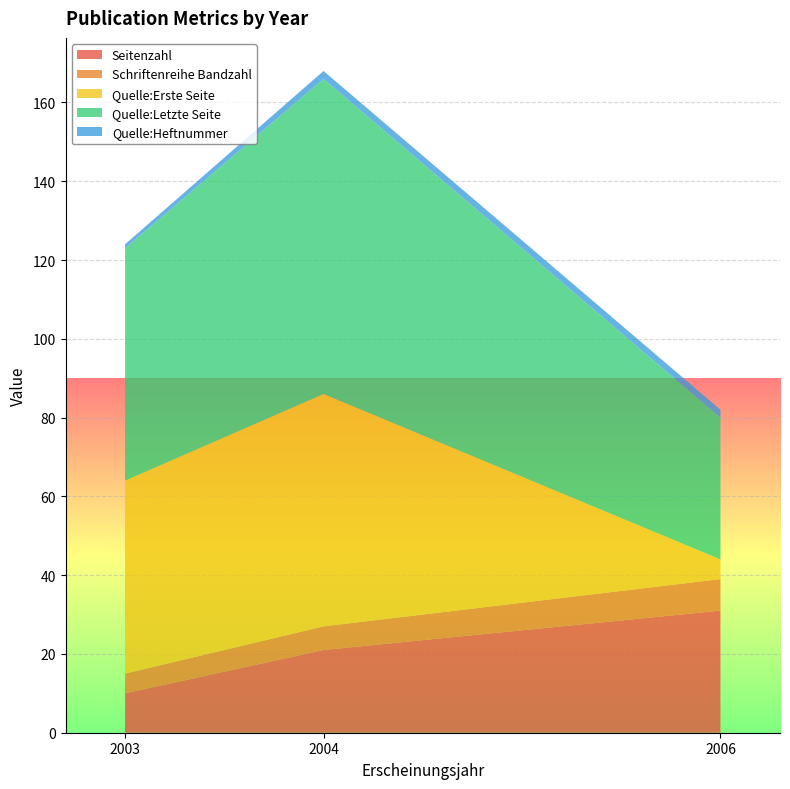

Reading left to right, transcribe all the data shown in this chart.

Seitenzahl: 2003=10	2004=21	2006=31
Schriftenreihe Bandzahl: 2003=5	2004=6	2006=8
Quelle:Erste Seite: 2003=49	2004=59	2006=5
Quelle:Letzte Seite: 2003=59	2004=80	2006=36
Quelle:Heftnummer: 2003=1	2004=2	2006=2